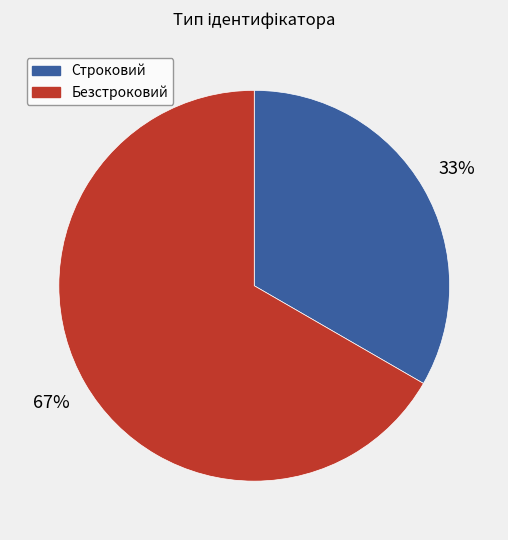

Which category has the smallest portion of the pie?

Строковий